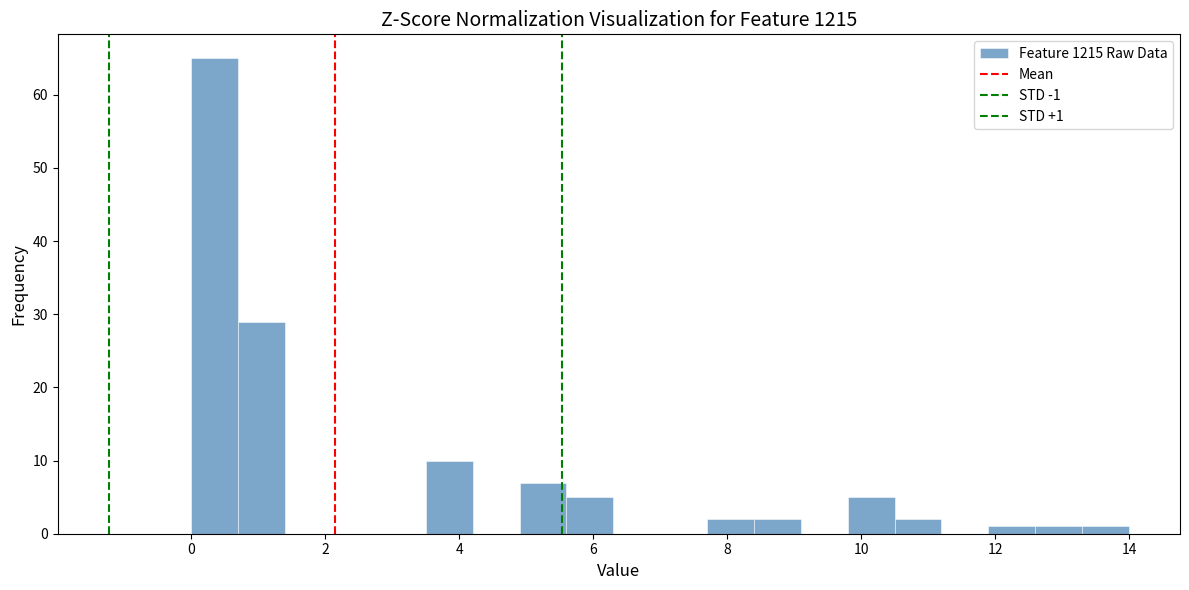

Read against the x-axis, roughly where is the centre of the tallest bar?

0.4